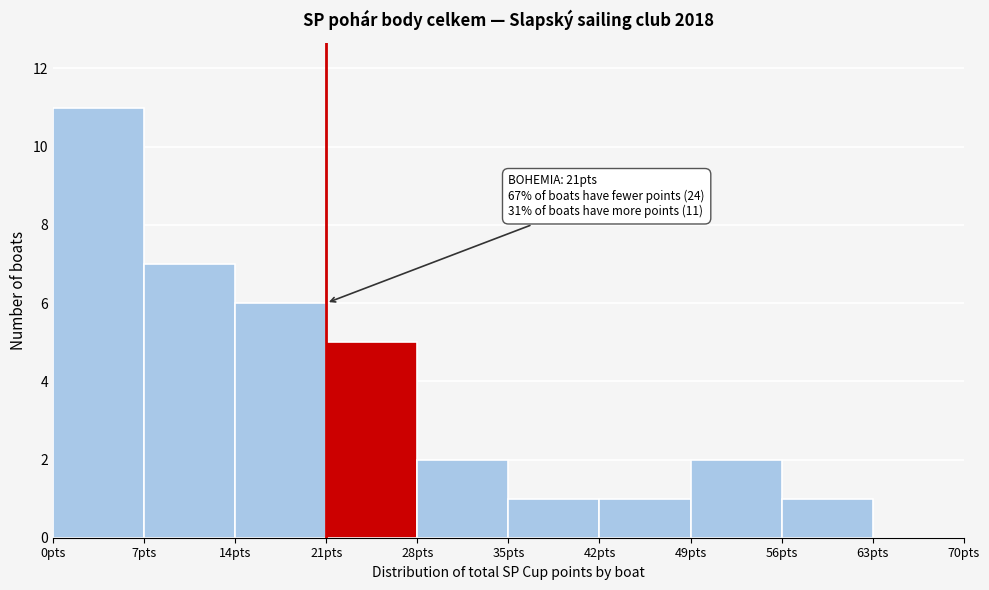

Over which range of the x-axis is the bar tallest?

0 to 7